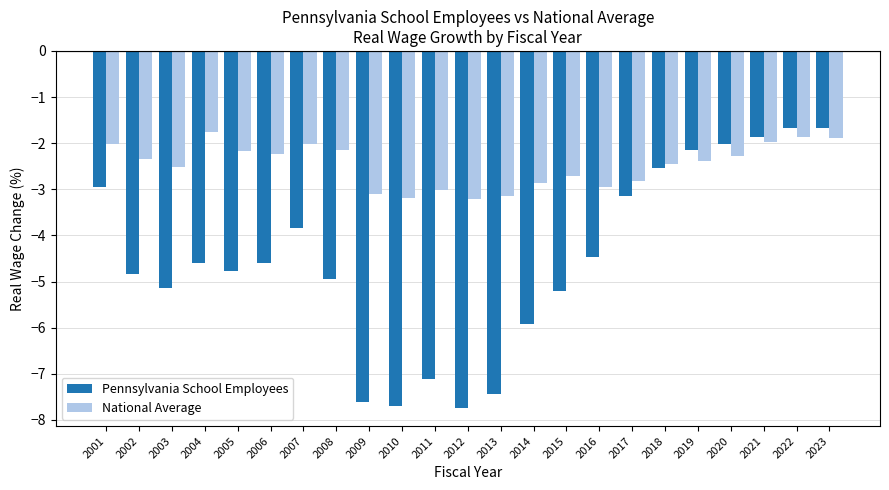

Which series changed the most between 2002 and 2004?

National Average